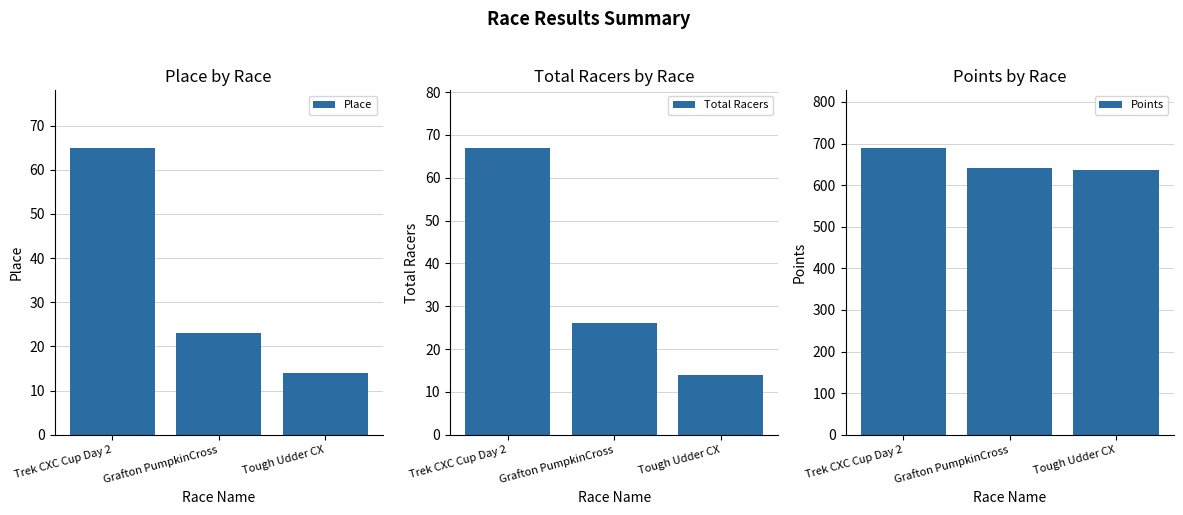

What are all the series names shown in the legend?

Place, Total Racers, Points